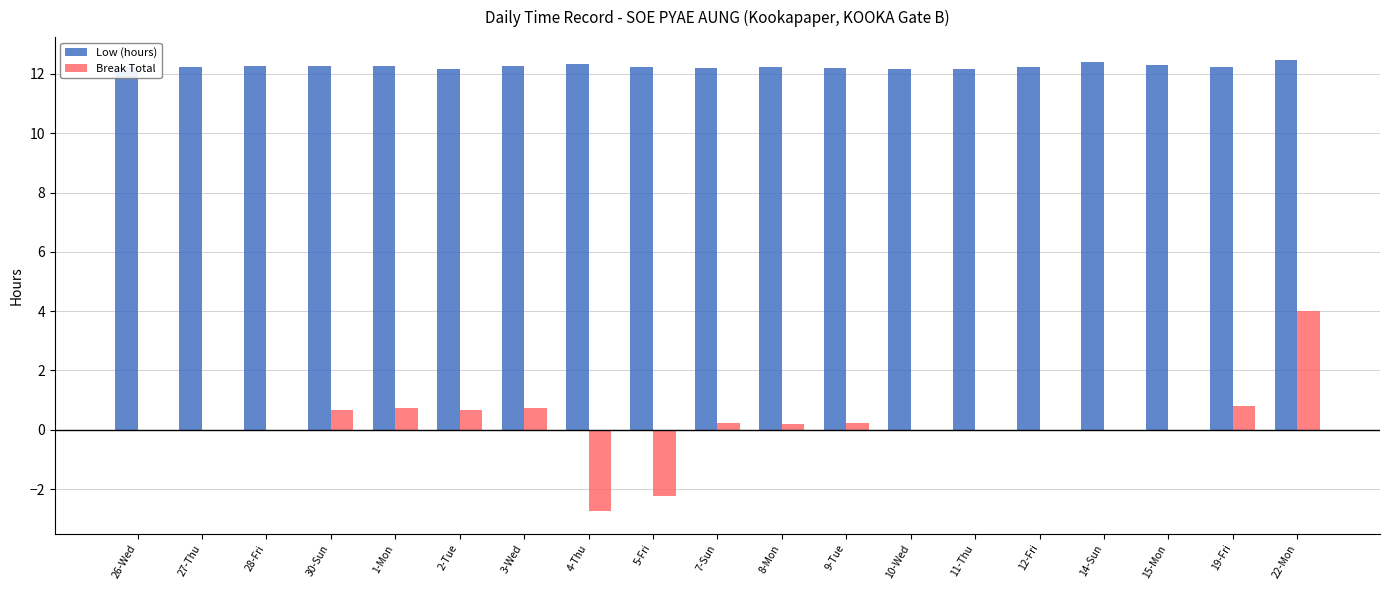

Are the bars horizontal?

No